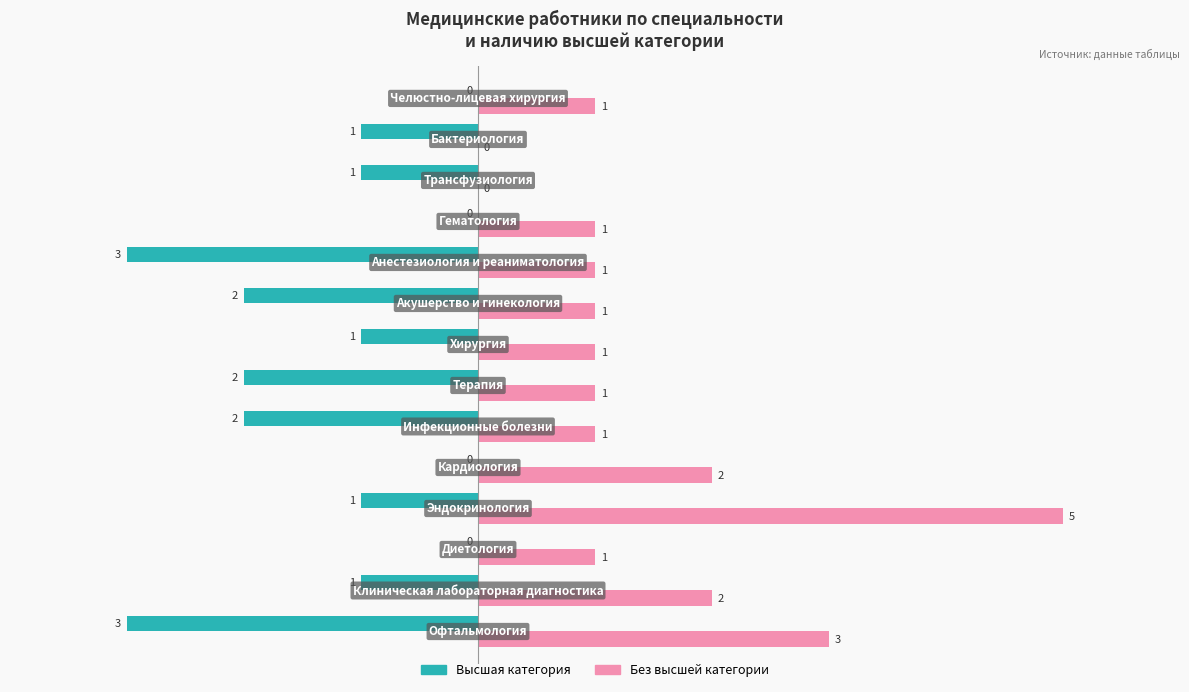

Which series has the largest total across all categories?

Без высшей категории